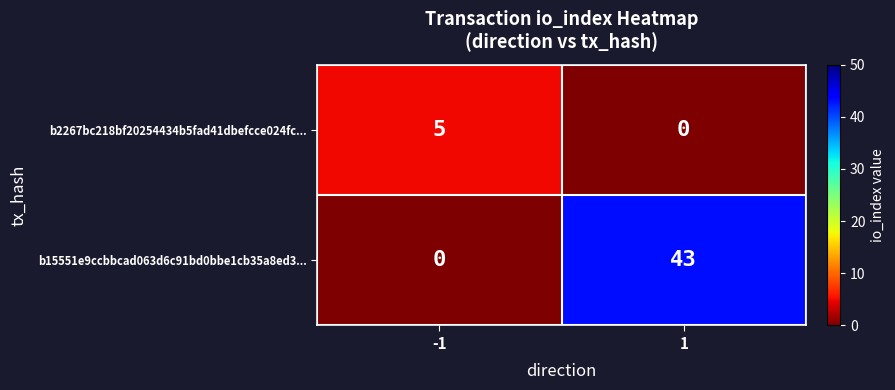

Reading right to left, list all the values displayed in this chart.

b2267bc218bf20254434b5fad41dbefcce024fc...: 0	5
b15551e9ccbbcad063d6c91bd0bbe1cb35a8ed3...: 43	0